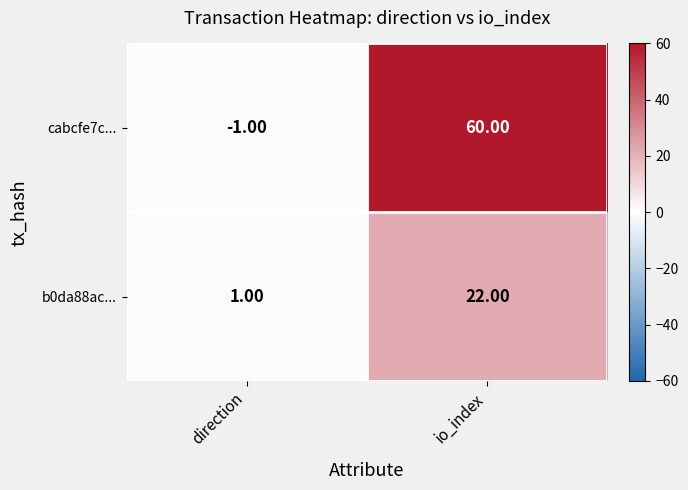

How many series are shown in this chart?

2